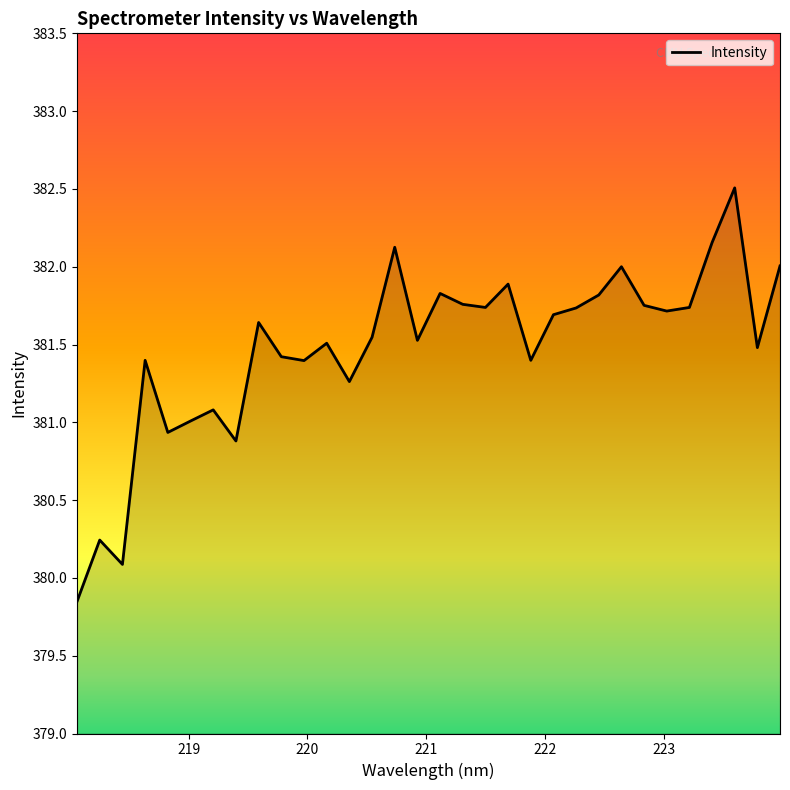

Does the chart have visible grid lines?

No